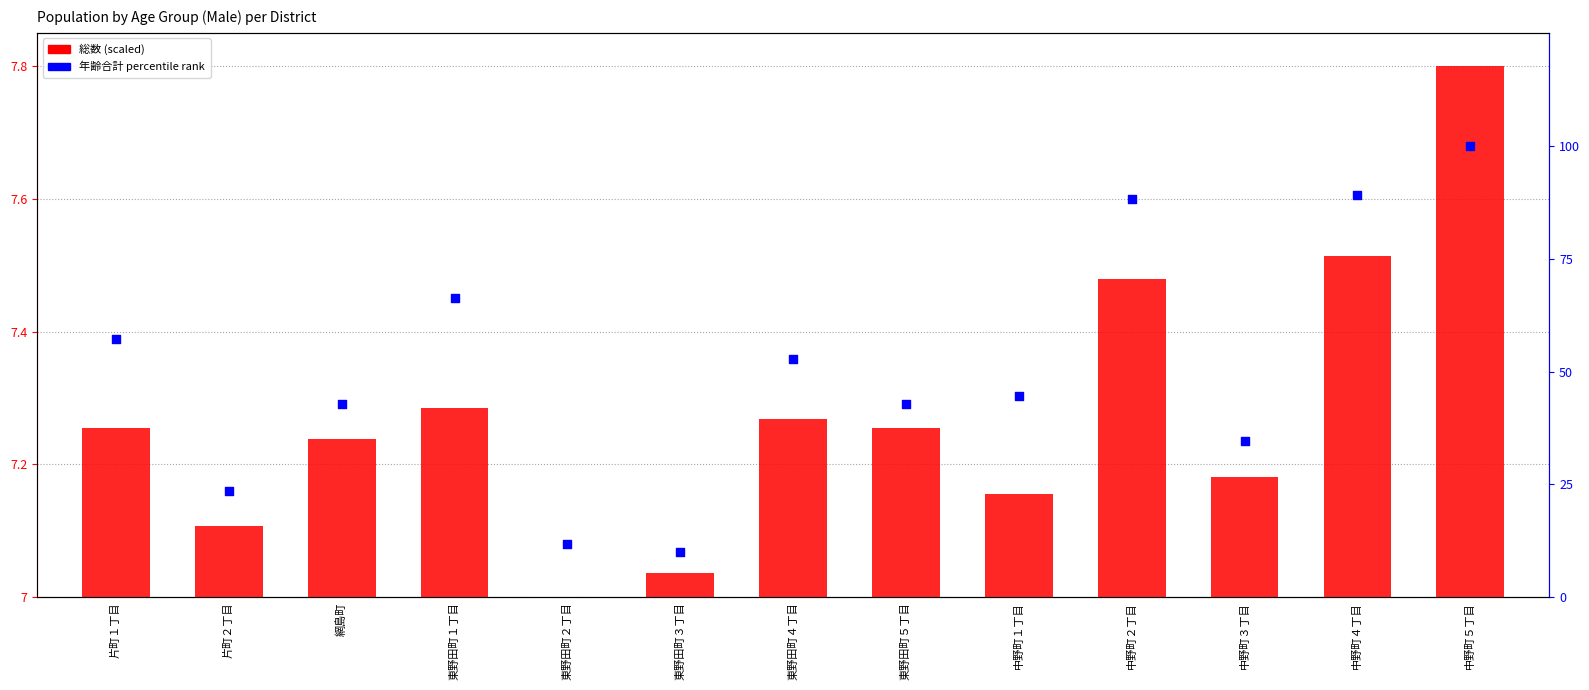

Which series contains the lowest Y value?

総数 (scaled)